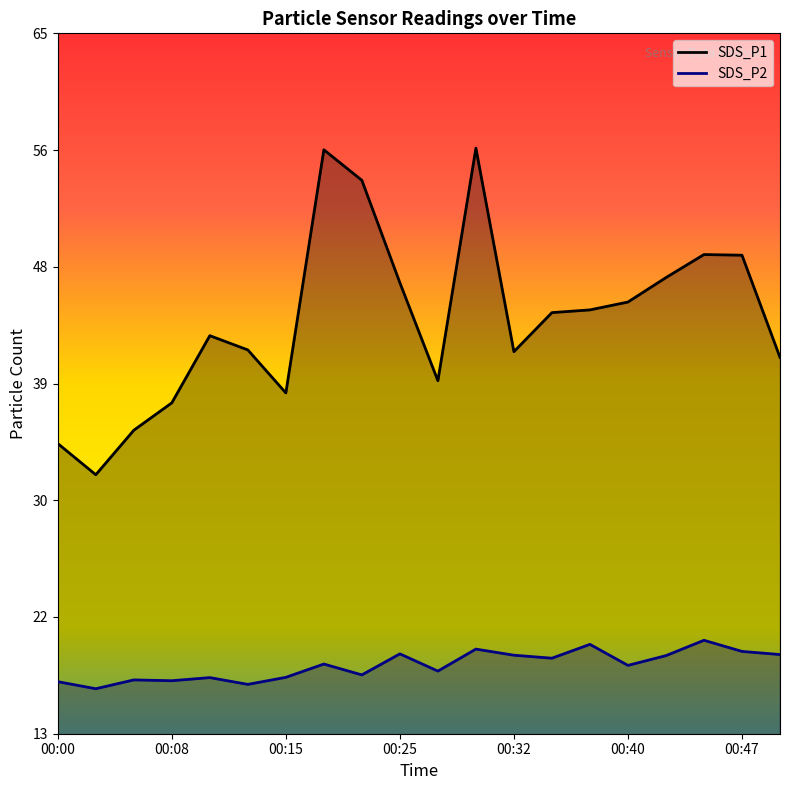

Where is the first local minimum for SDS_P2?

00:03